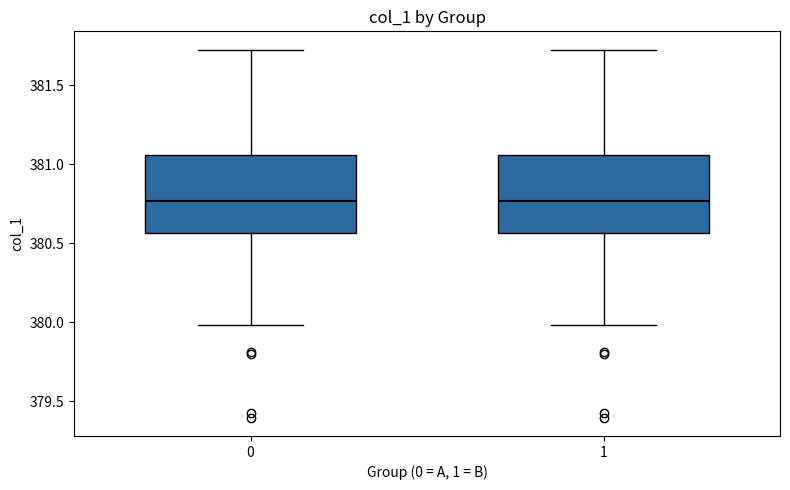

Where is the lower edge of the box at x = 1 on the y-axis? The values are not printed on the chart, so give them approximately, as read against the axis.

380.55